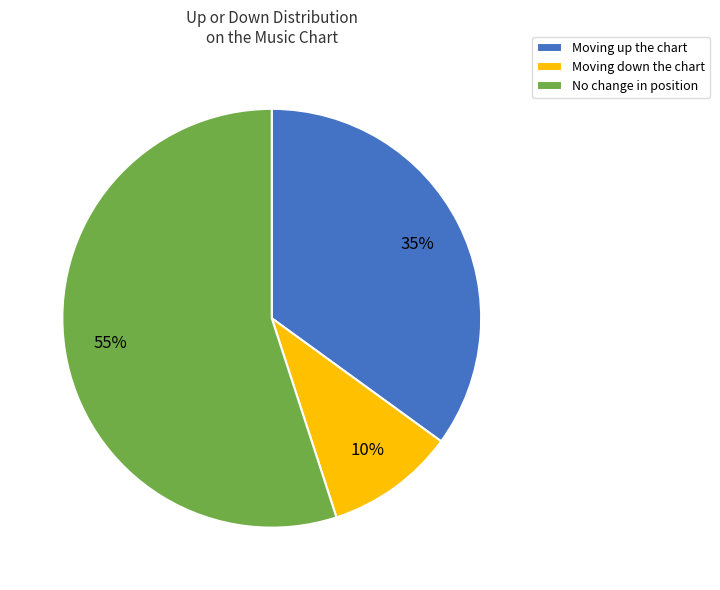

To the nearest percent, what is the difference between the largest and smallest slice percentages?

45%